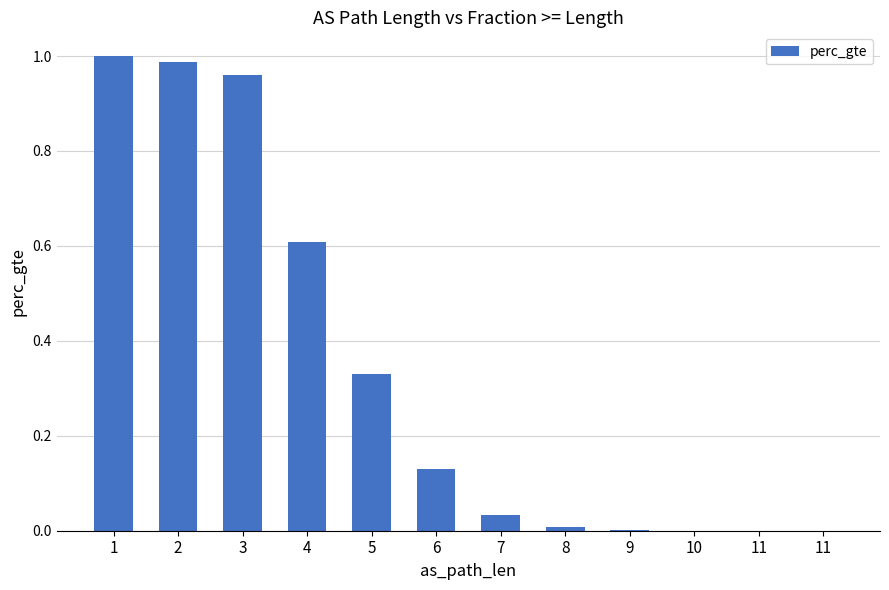

True or false: the data shows 0.4 at 2.

False